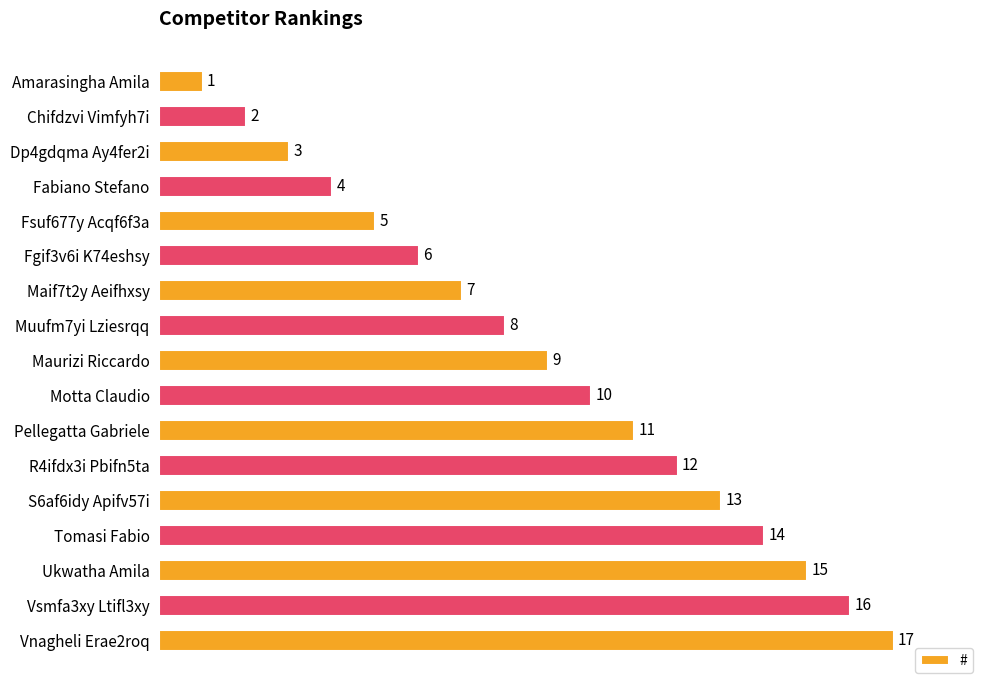

What is the sum of all values?

153